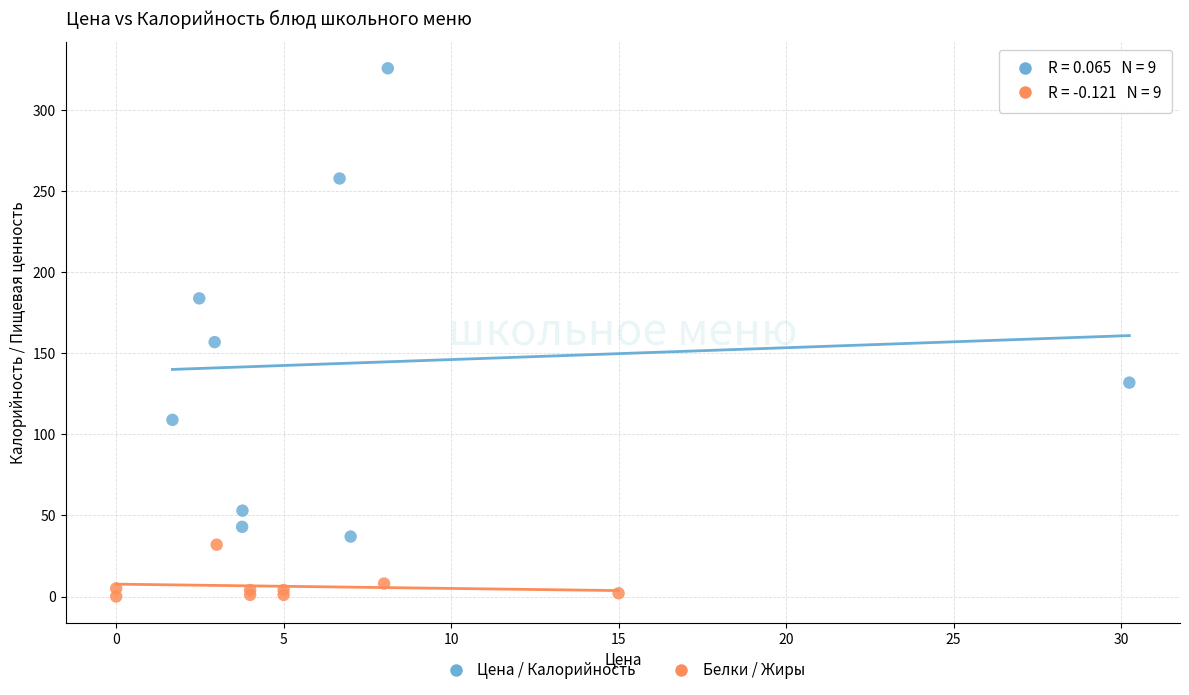

Which series has the largest Y range (max minus min)?

Цена / Калорийность